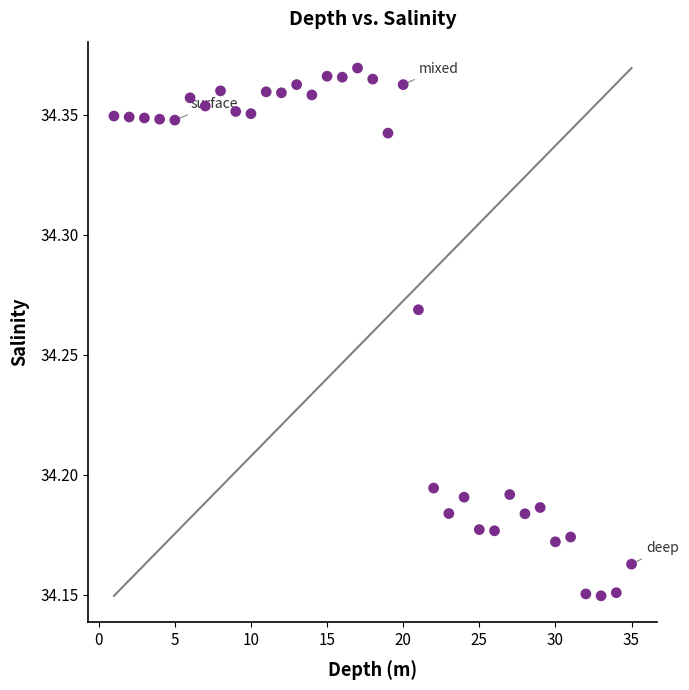

What is the range of X values (max minus min)?

34.0